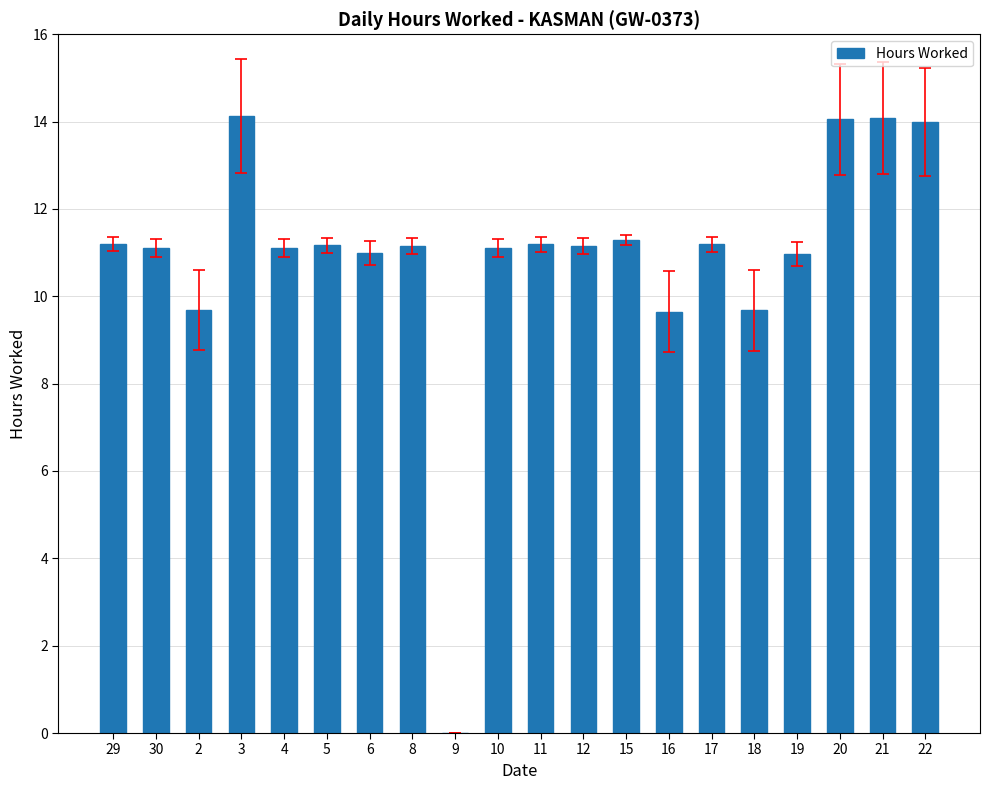

What is the sum of all values?

218.9